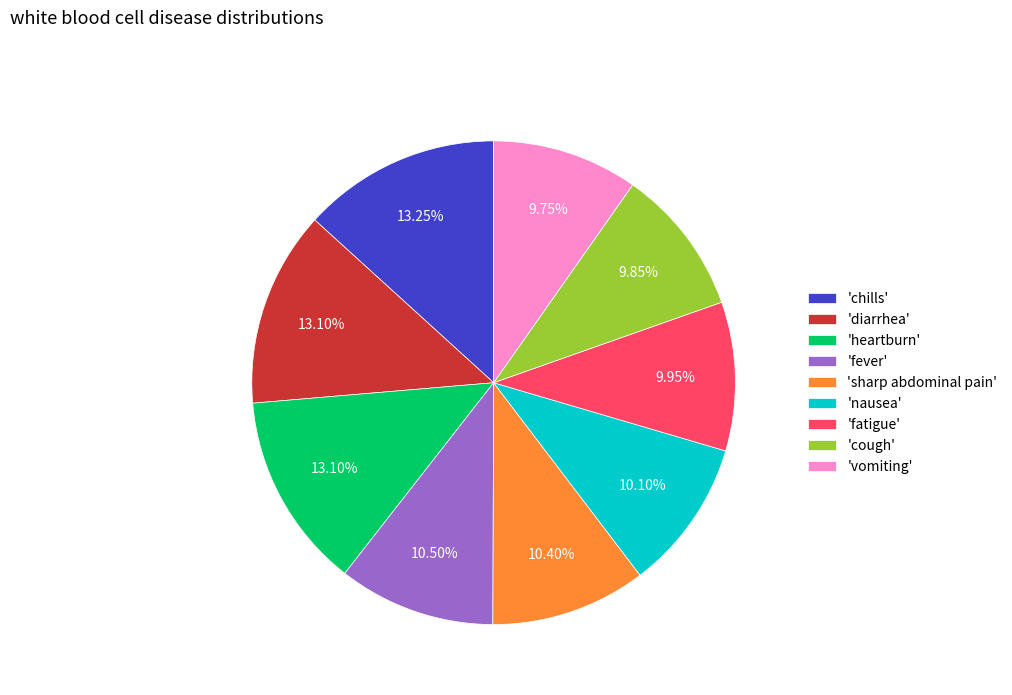

Approximately how many times larger is the value at 'chills' compared to 'vomiting'?

1.4